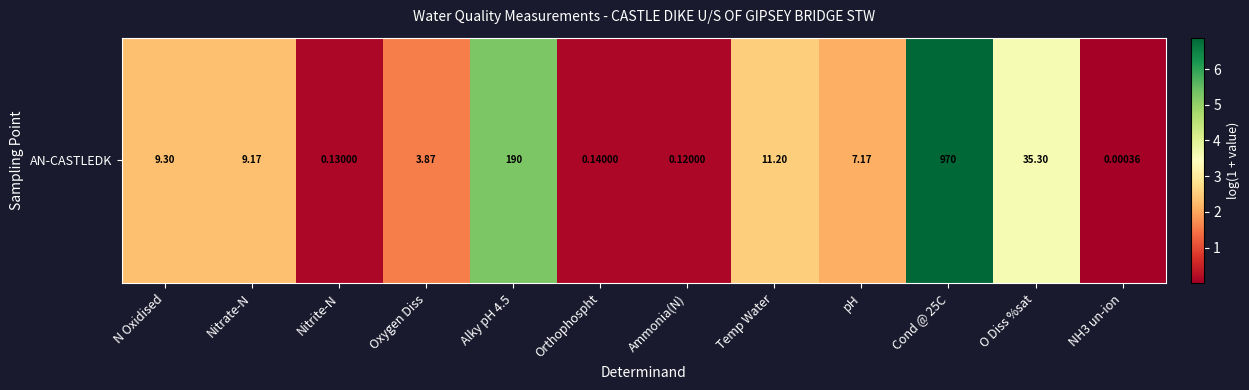

Rank the categories by value from highest to lowest.

Cond @ 25C, Alky pH 4.5, O Diss %sat, Temp Water, N Oxidised, Nitrate-N, pH, Oxygen Diss, Orthophospht, Nitrite-N, Ammonia(N), NH3 un-ion